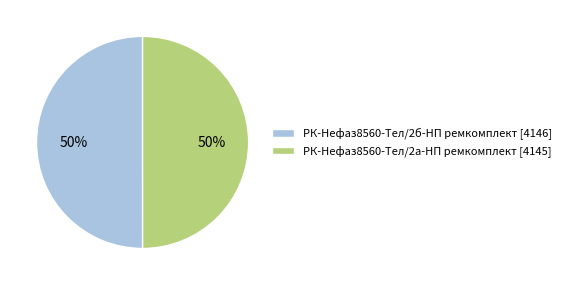

To the nearest percent, what percentage of the pie is РК-Нефаз8560-Тел/2б-НП ремкомплект?

50%